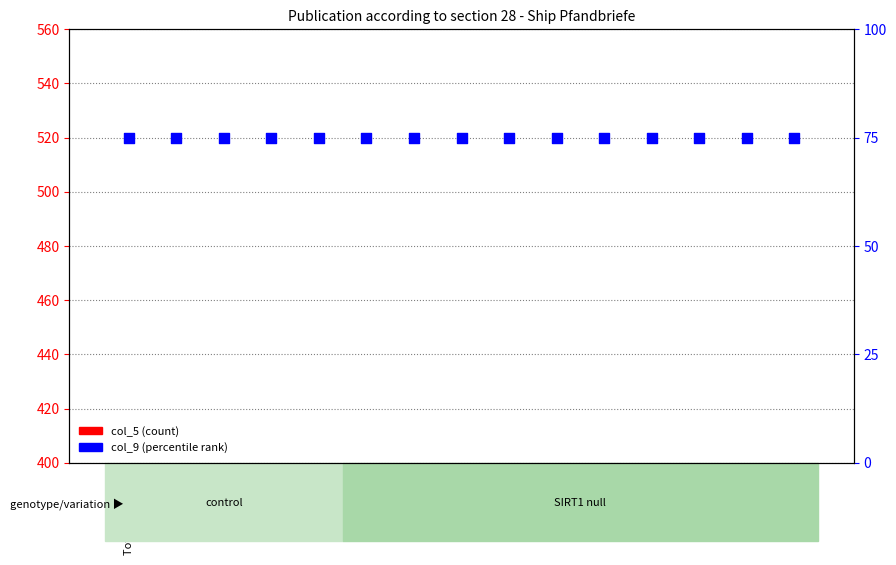

Is the value of col_9 at Denmark greater than the value of col_5 at Total - all states?

Yes